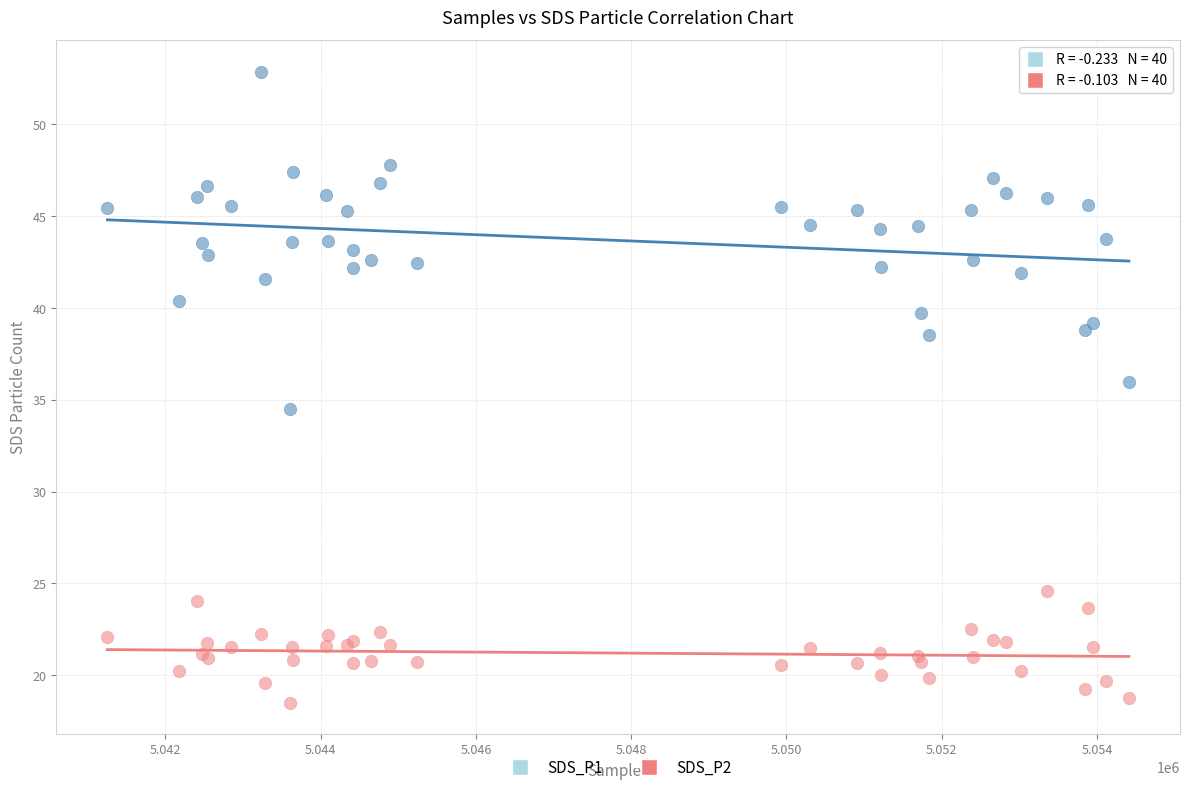

What are all the series names shown in the legend?

SDS_P1, SDS_P2